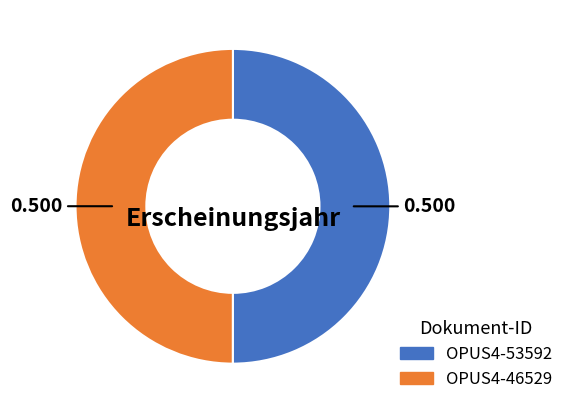

Do OPUS4-46529 and OPUS4-53592 together represent more than half of the pie?

Yes